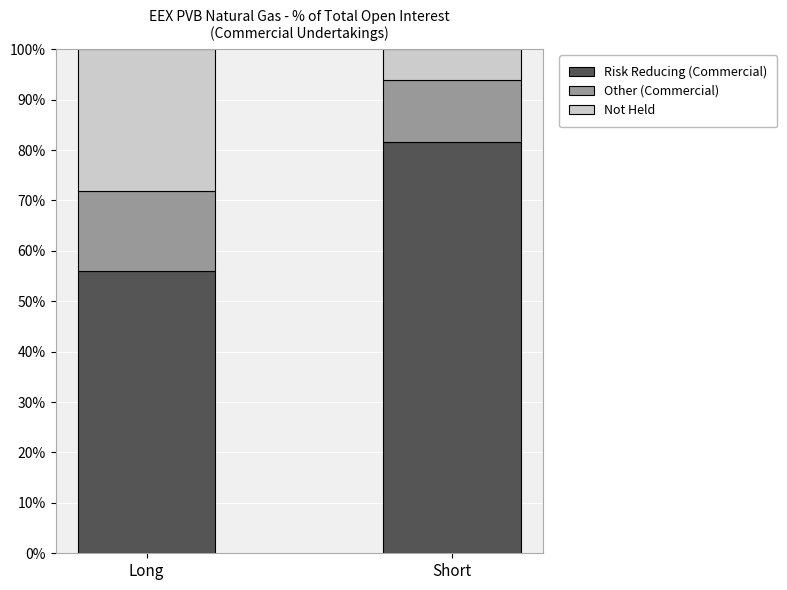

What is the average value of the Risk Reducing (Commercial) series?

68.8